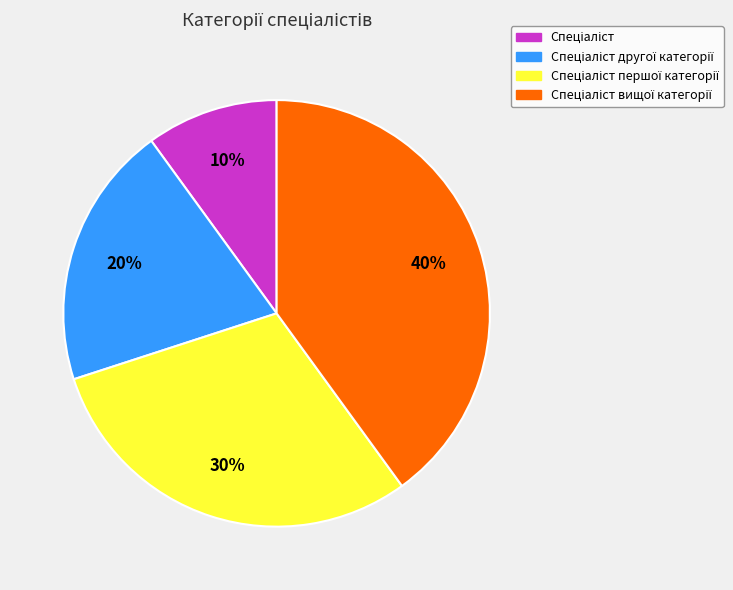

To the nearest percent, what is the difference between the largest and smallest slice percentages?

30%